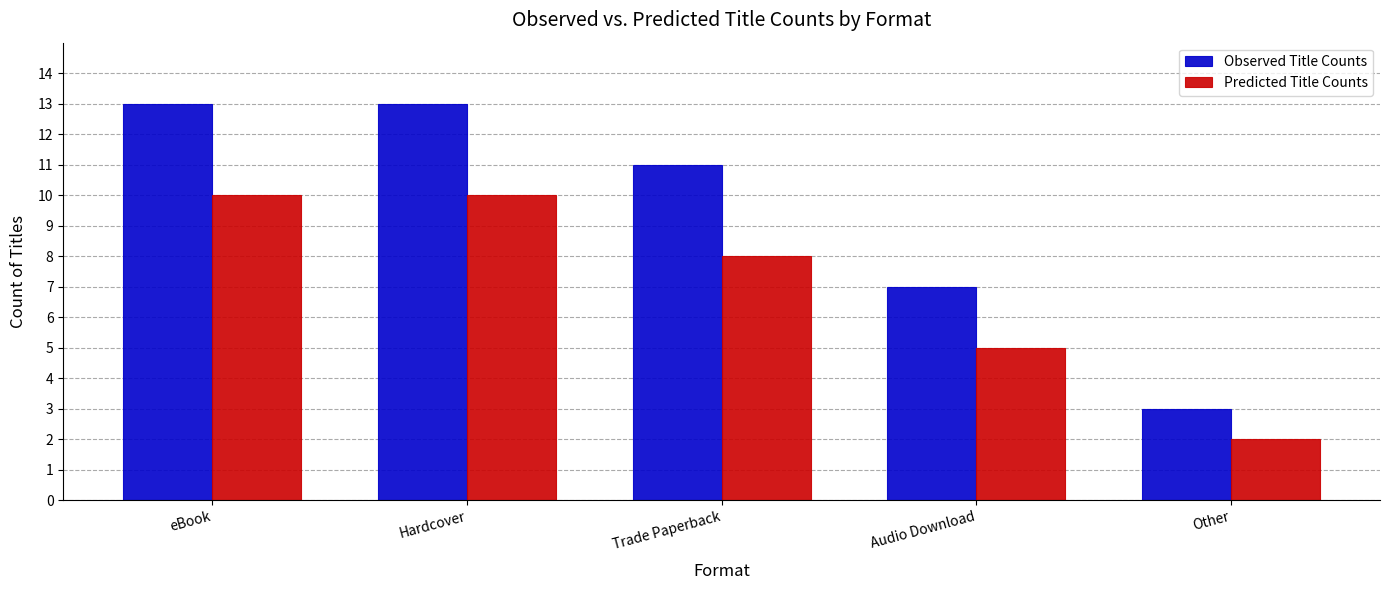

Is the value of Observed Title Counts at Hardcover greater than the value of Predicted Title Counts at Other?

Yes